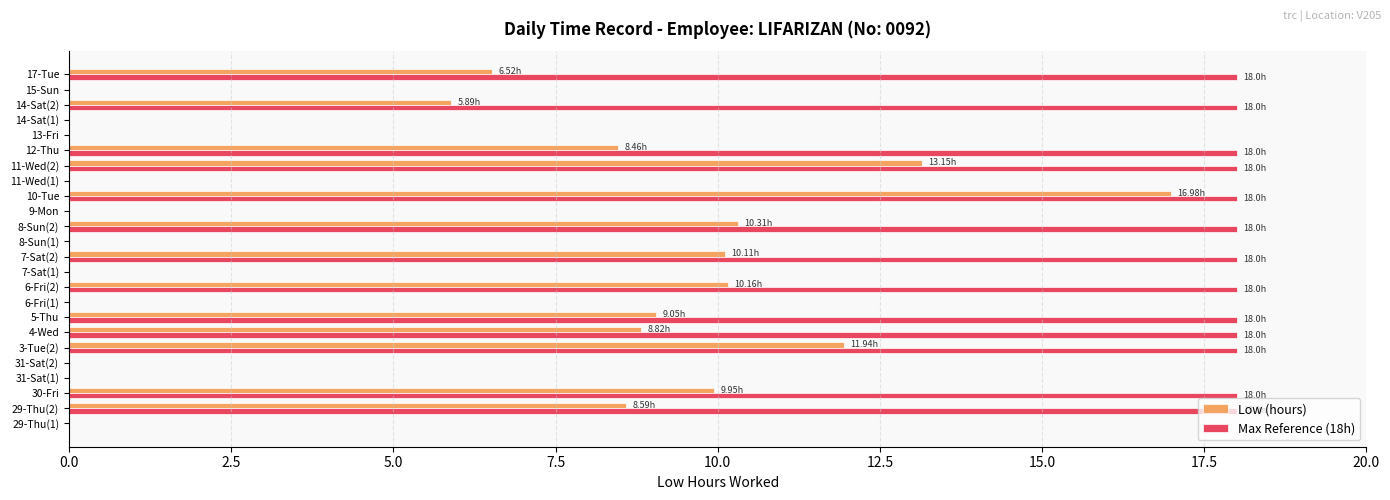

Which series changed the most between 6-Fri(2) and 7-Sat(1)?

Max Reference (18h)